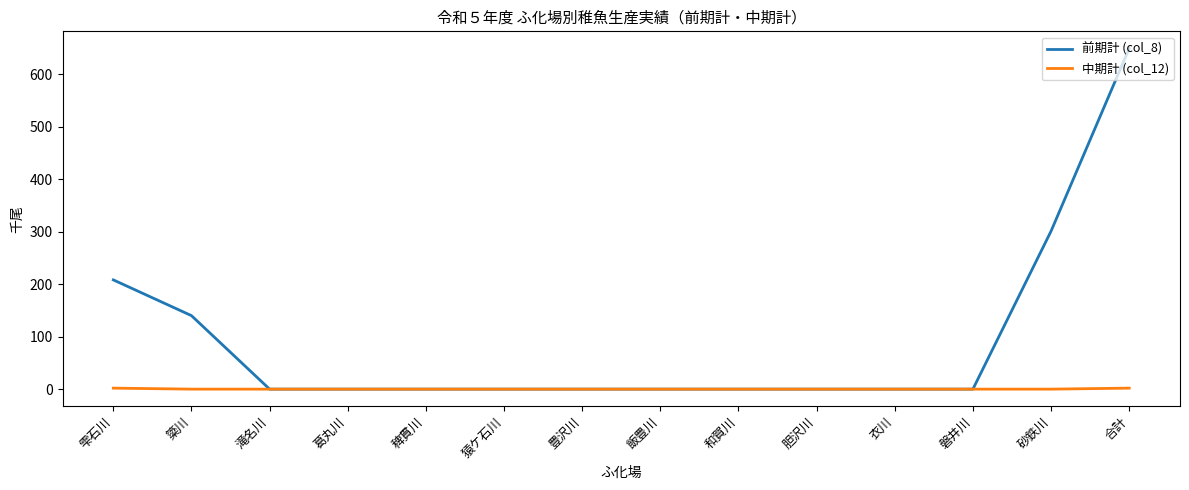

Count the number of data series in this chart.

2